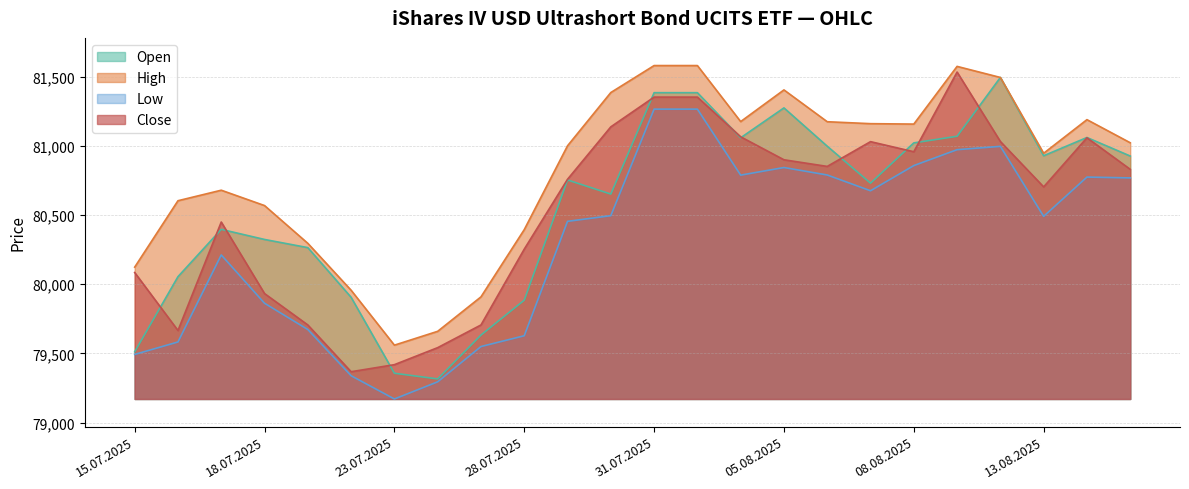

How many interior local valleys does the Open series have?

5